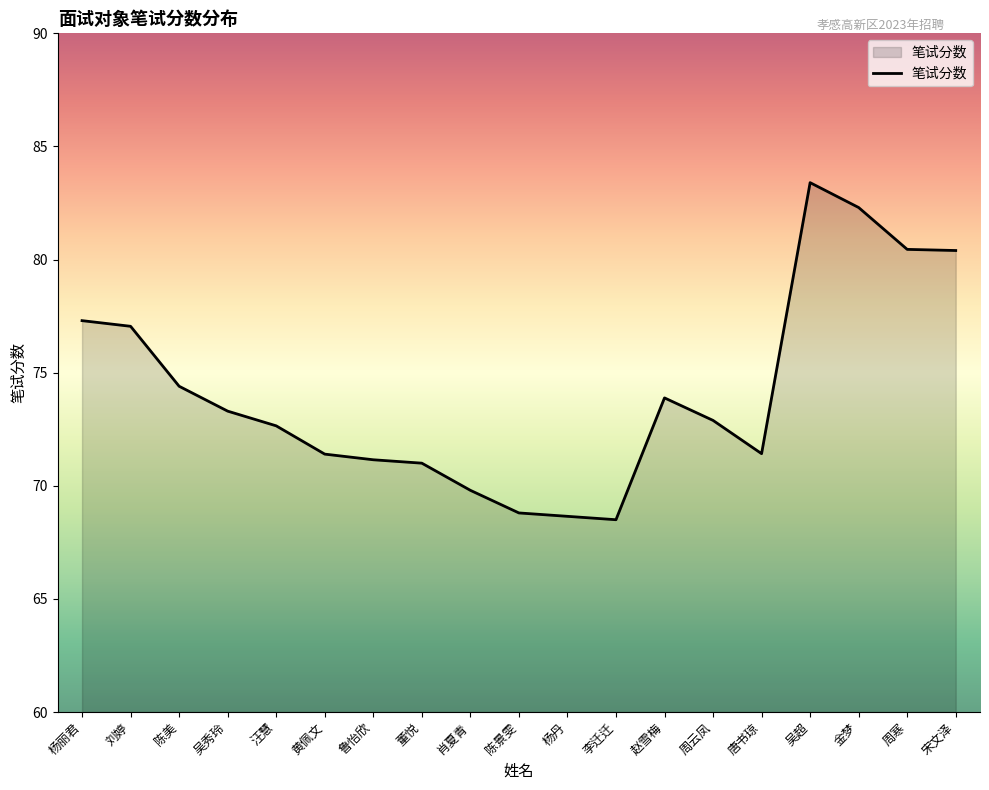

What position from the right is 肖夏青?

11